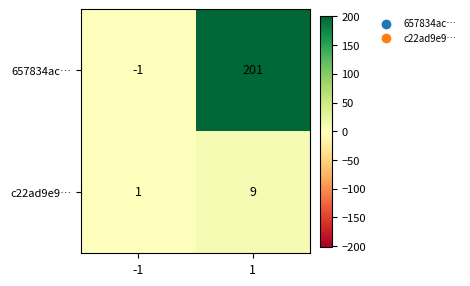

What is the minimum value shown in the chart?

-1